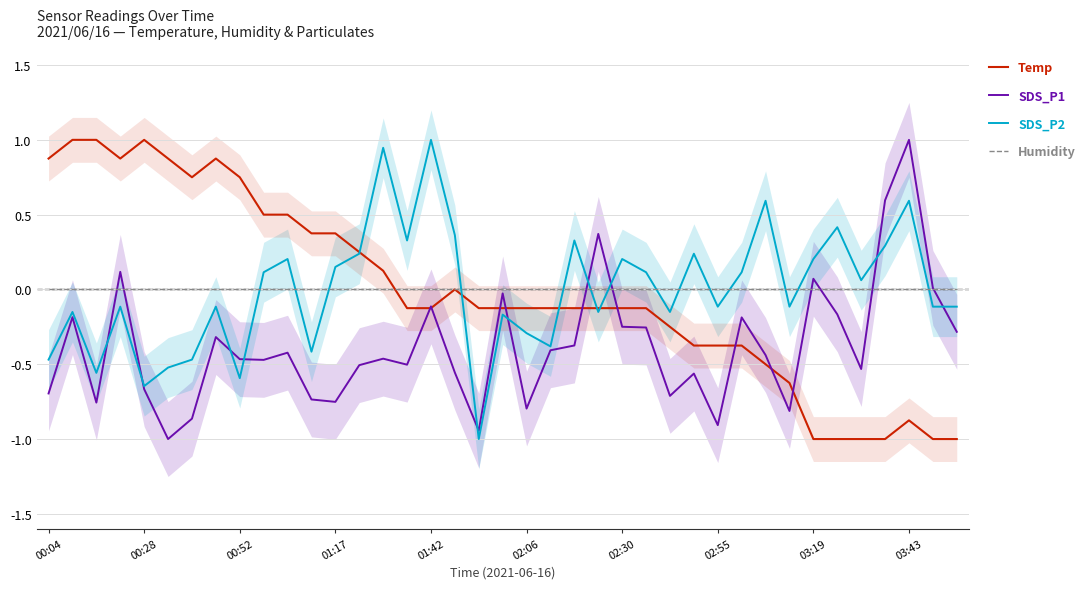

Which series ends up on top after the final intersection of SDS_P2 and Humidity?

Humidity